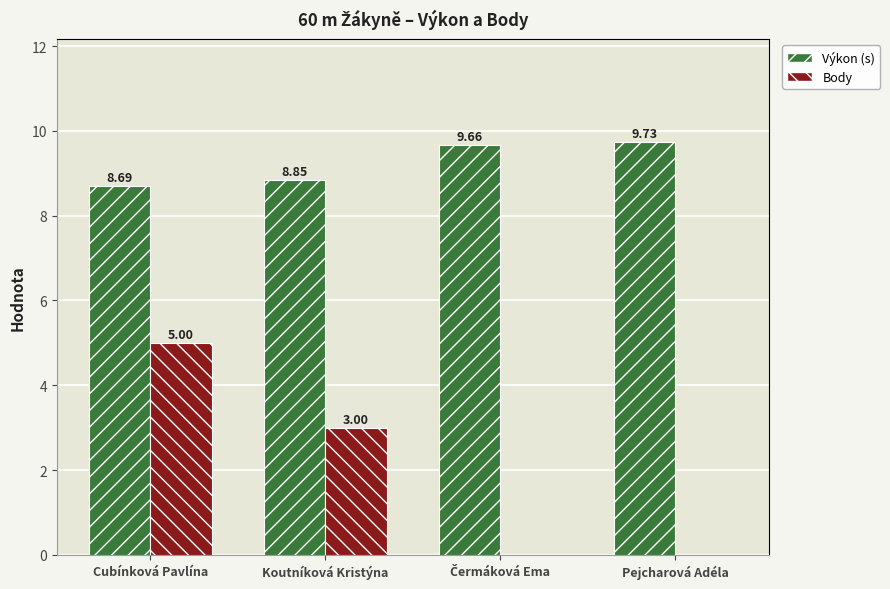

What is the total value across all series at Pejcharová Adéla?

9.7